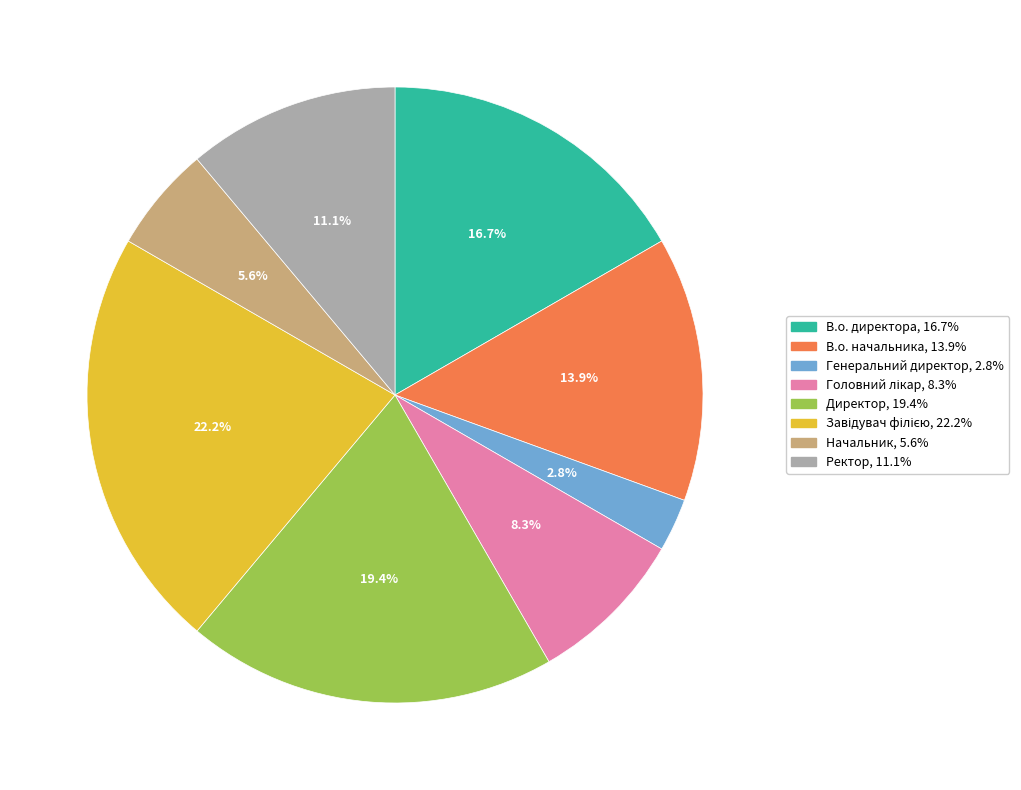

To the nearest percent, what is the difference between the Директор and В.о. начальника slice percentages?

6%